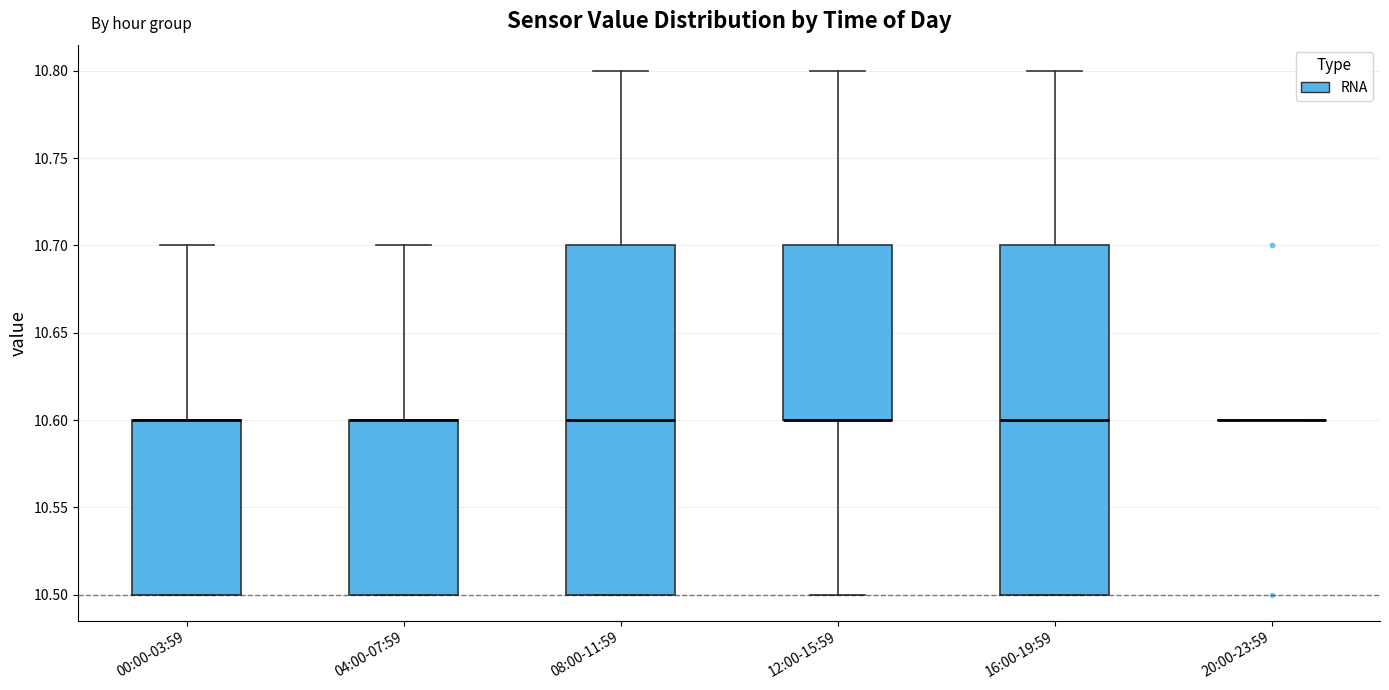

Reading left to right, read every box against the y-axis: the position of its median line, the range the box covers, and the ends of its whiskers. The values are not printed on the chart, so give them approximately, as read against the axis.

00:00-03:59: median 10.6 (drawn on the box's upper edge), box 10.5 to 10.6, whiskers 10.5 to 10.7
04:00-07:59: median 10.6 (drawn on the box's upper edge), box 10.5 to 10.6, whiskers 10.5 to 10.7
08:00-11:59: median 10.6, box 10.5 to 10.7, whiskers 10.5 to 10.8
12:00-15:59: median 10.6 (drawn on the box's lower edge), box 10.6 to 10.7, whiskers 10.5 to 10.8
16:00-19:59: median 10.6, box 10.5 to 10.7, whiskers 10.5 to 10.8
20:00-23:59: box collapsed to a line at 10.6, whiskers 10.6 to 10.6